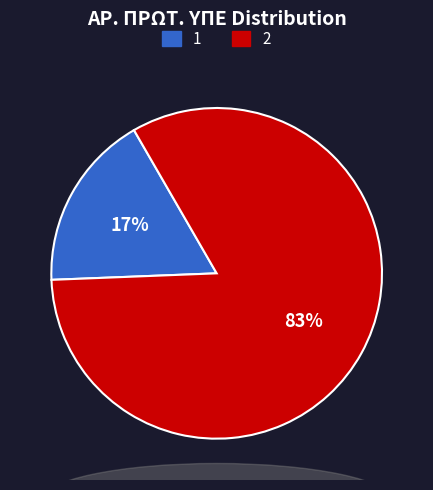

To the nearest percent, what is the average slice percentage?

50%